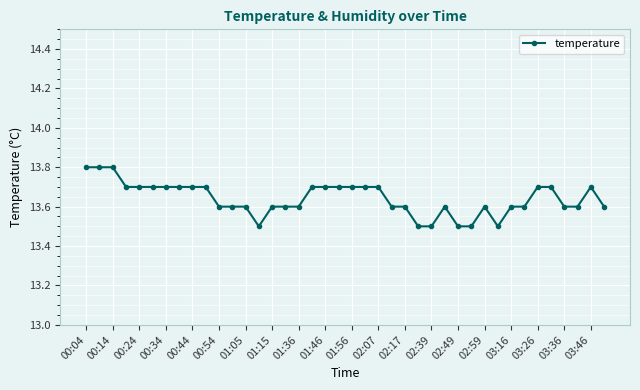

How many values are between 13 and 14?

40